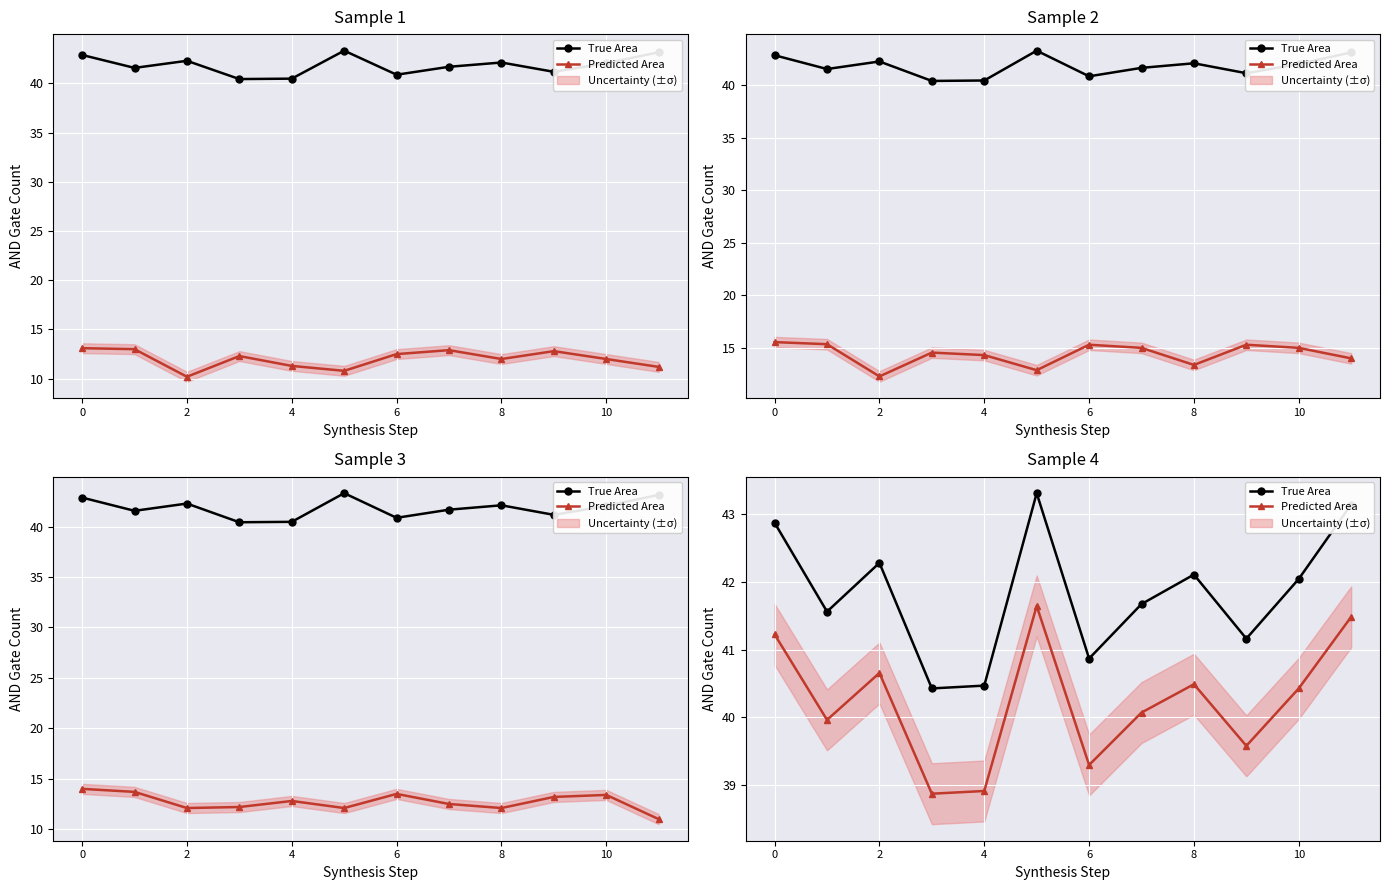

The Predicted Area series shows 67.8 at 10. True or false?

False